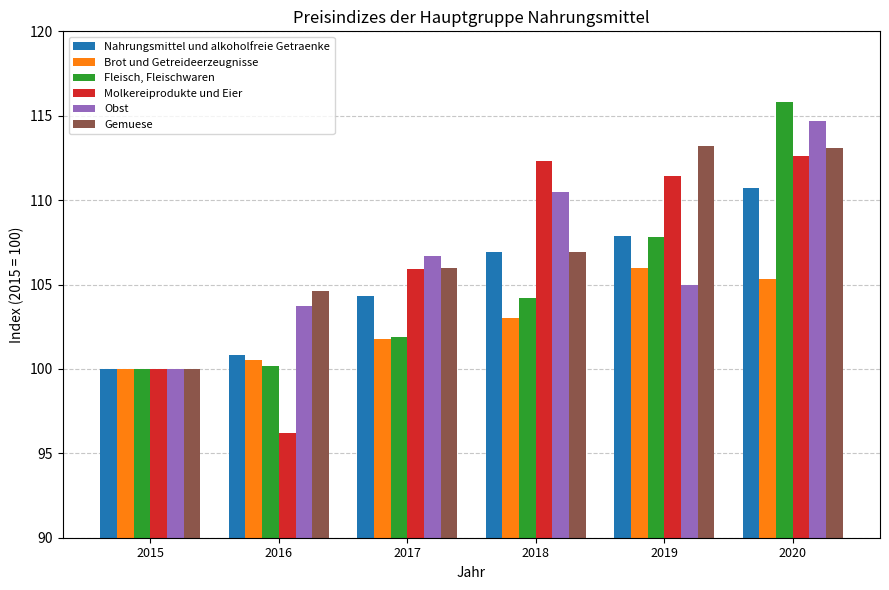

What is the value of the Brot und Getreideerzeugnisse bar at the 4th from the left?

103.0